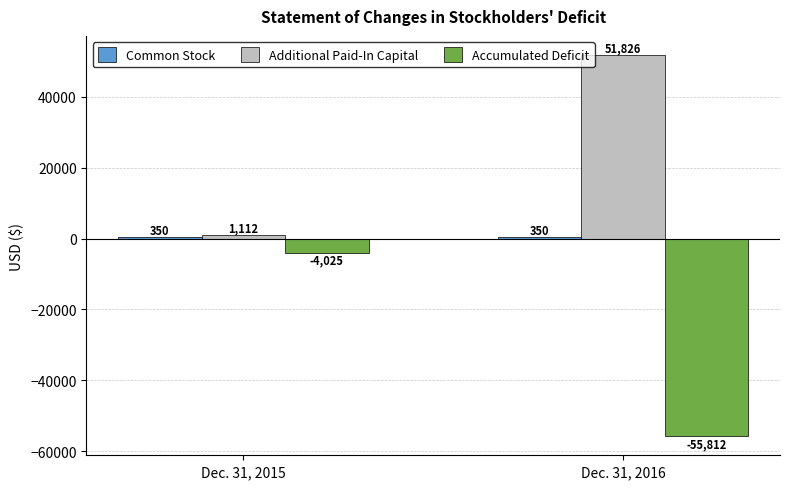

What is the maximum value for Additional Paid-In Capital?

51826